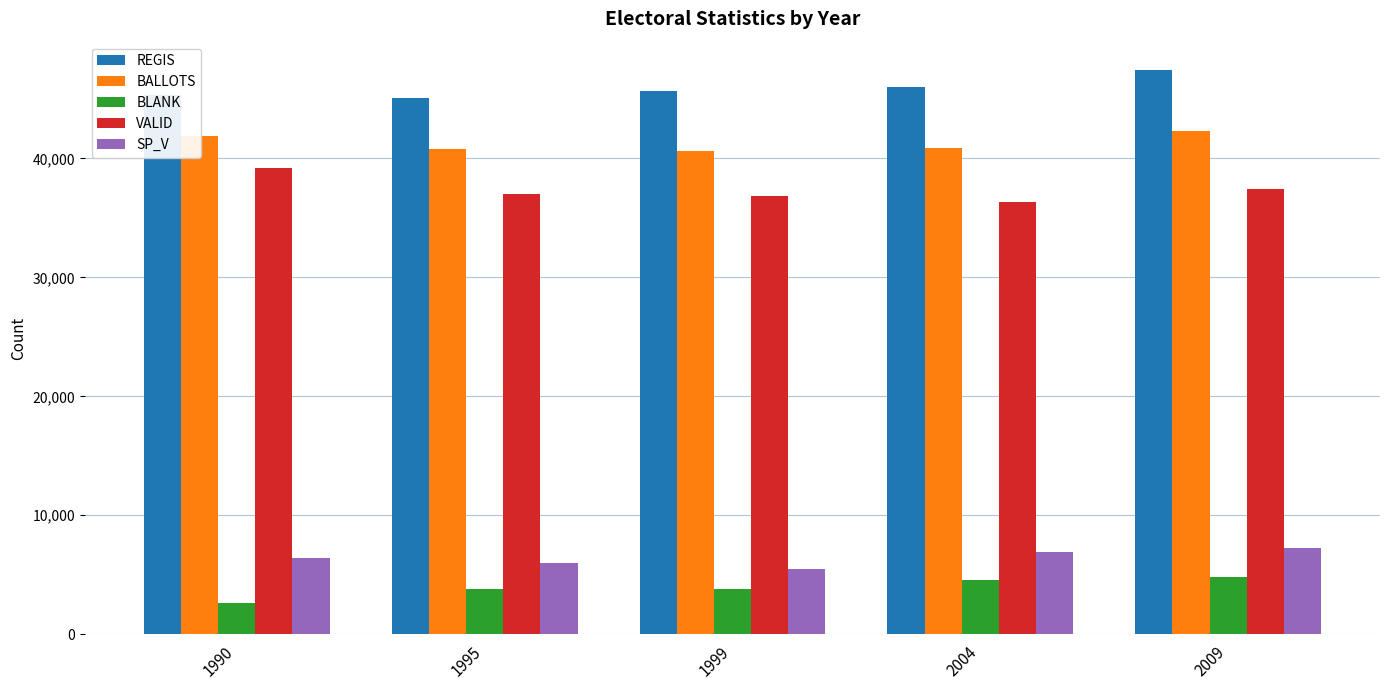

What is the maximum value for BALLOTS?

42279